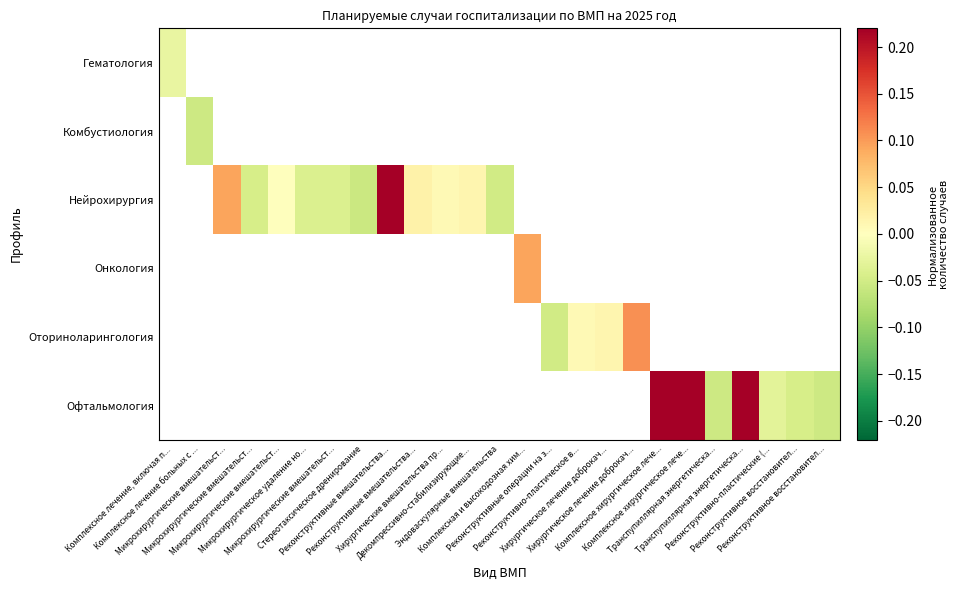

At Комплексная и высокодозная хим..., list the series in order from smallest to largest.

Гематология, Комбустиология, Нейрохирургия, Онкология, Оториноларингология, Офтальмология